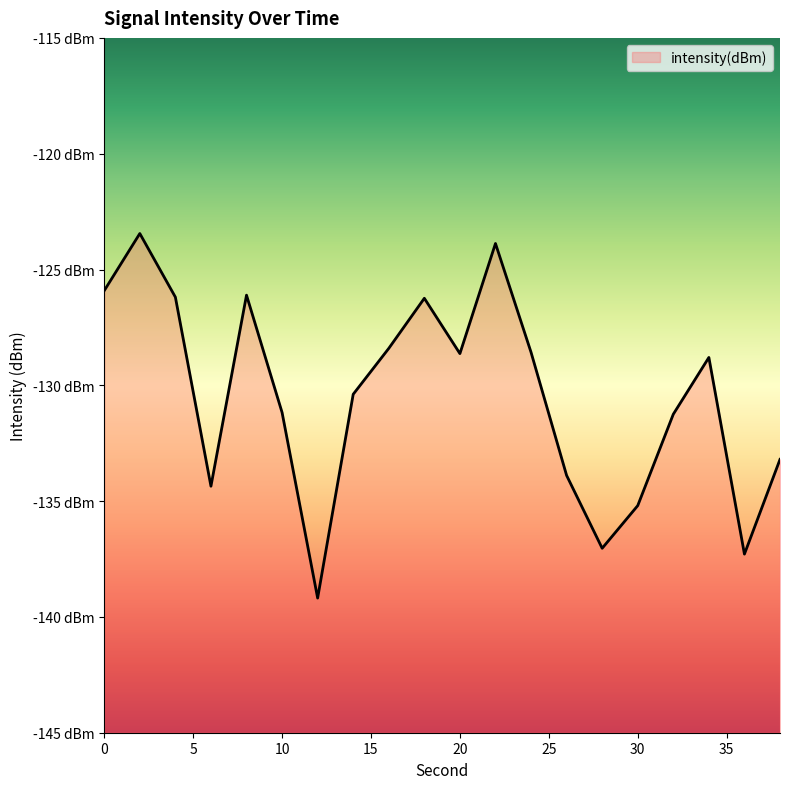

How many interior local peaks (higher than both neighbors) does the data have?

5